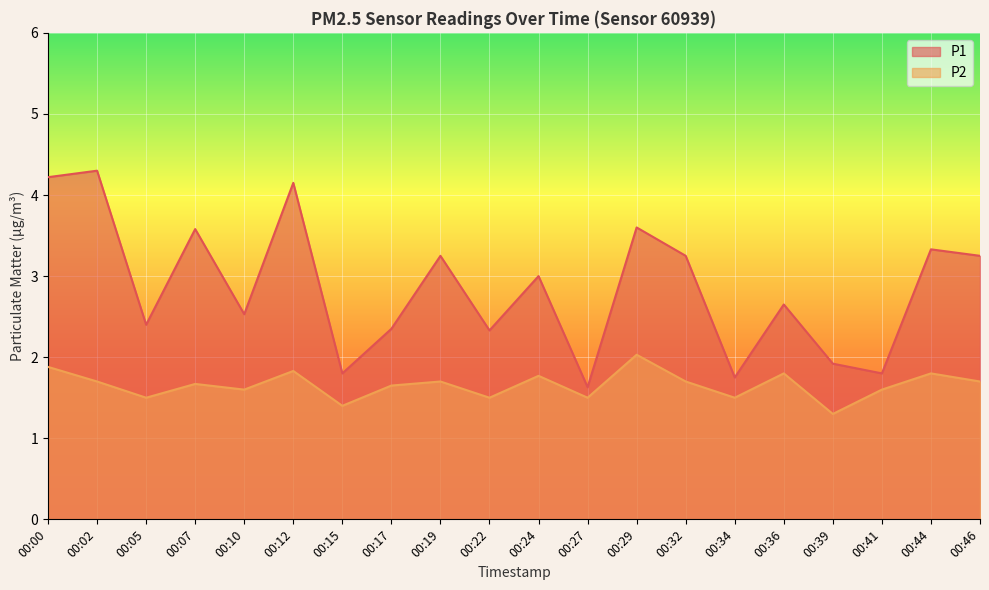

True or false: P2 and P1 intersect in this chart.

False